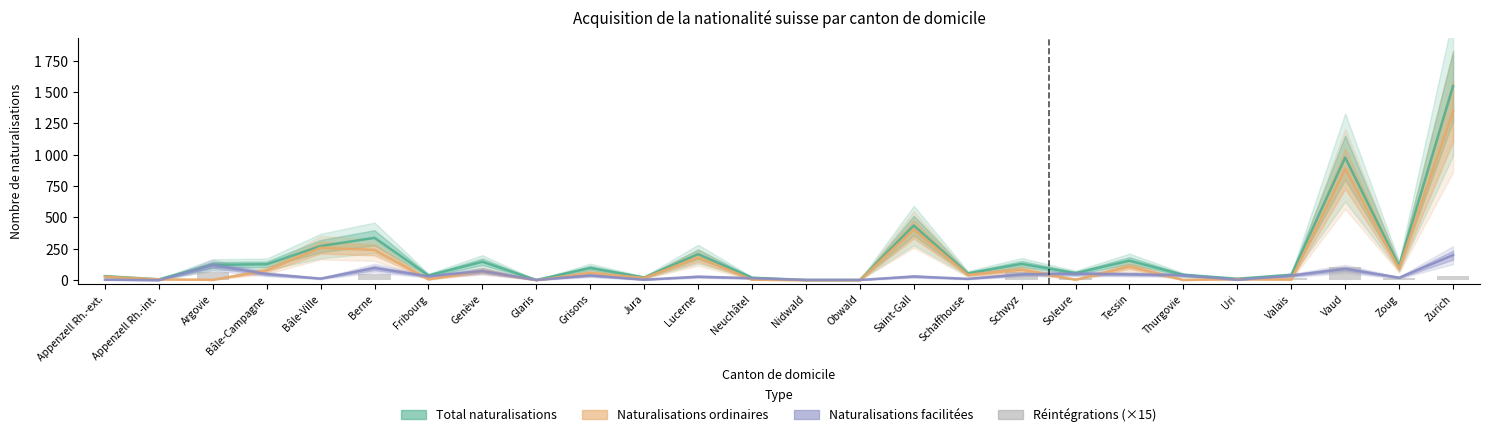

What is the change in value from Grisons to Zoug?

+15